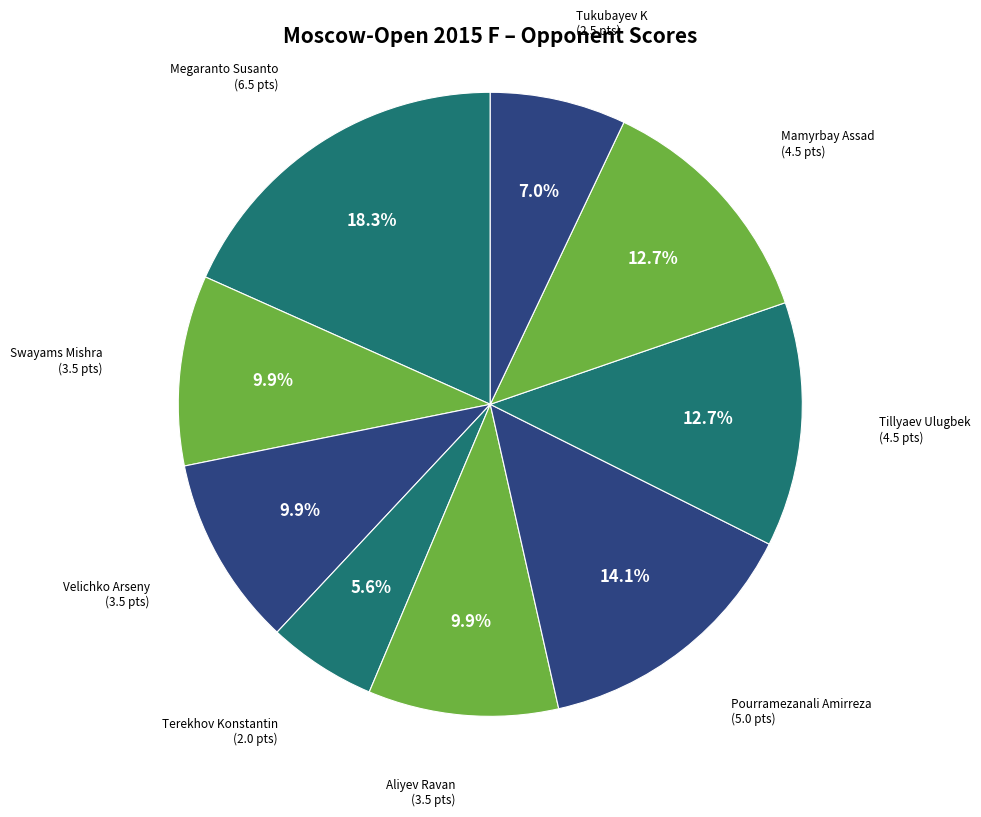

To the nearest percent, what is the difference between the largest and smallest slice percentages?

13%